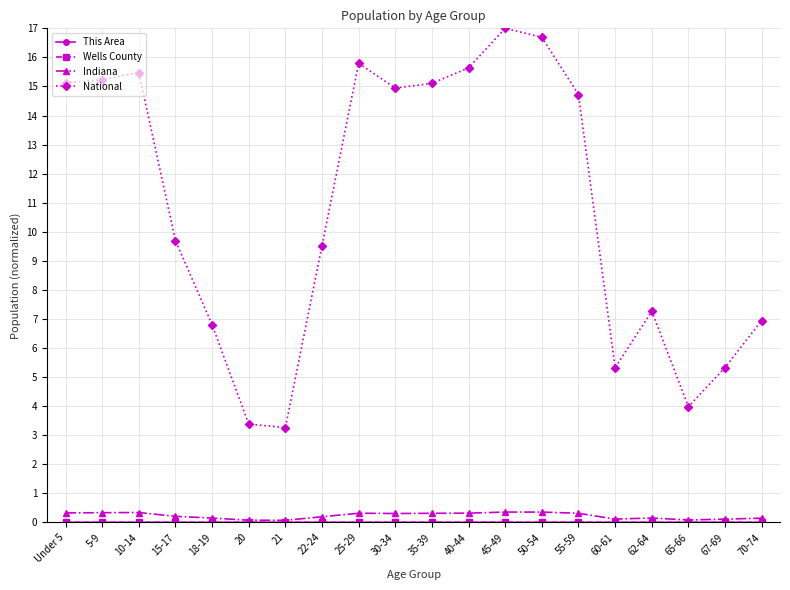

What is the sum of all Indiana values?

4.6